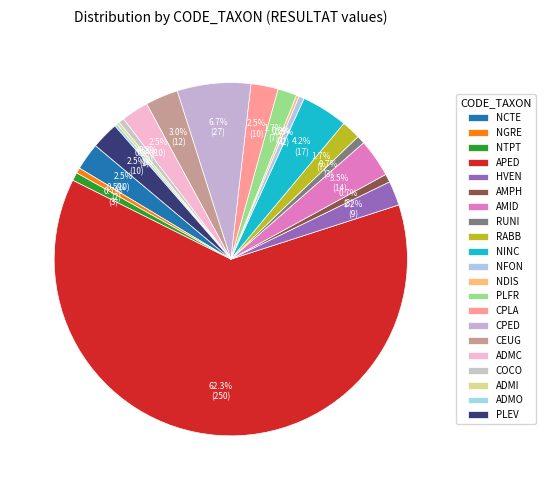

What is the smallest slice in the pie chart?

NDIS